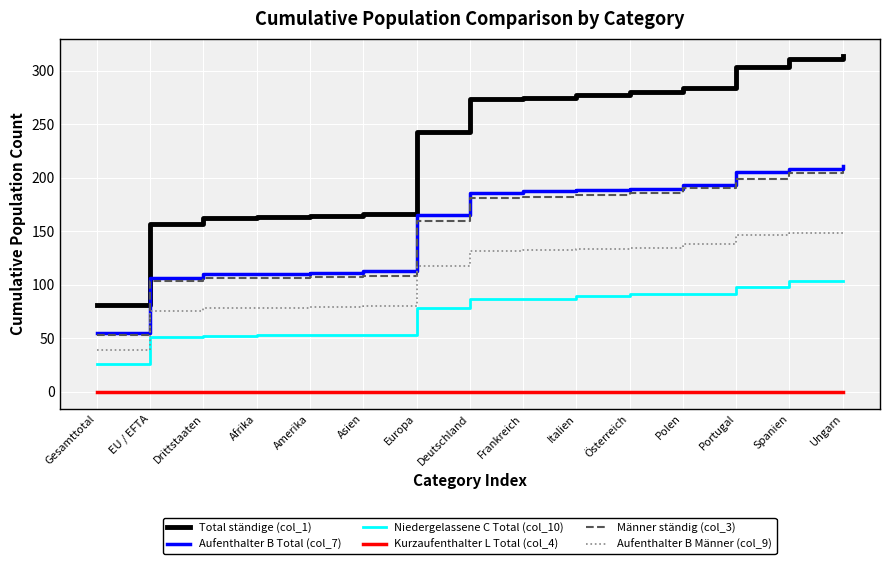

What are all the series names shown in the legend?

Total ständige (col_1), Aufenthalter B Total (col_7), Niedergelassene C Total (col_10), Kurzaufenthalter L Total (col_4), Männer ständig (col_3), Aufenthalter B Männer (col_9)